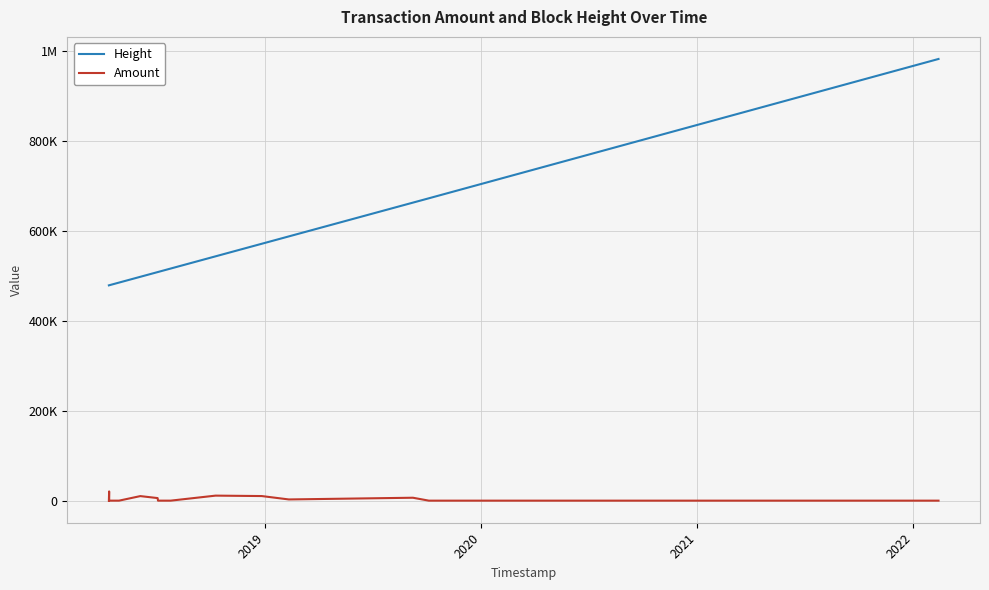

What are all the series names shown in the legend?

Height, Amount